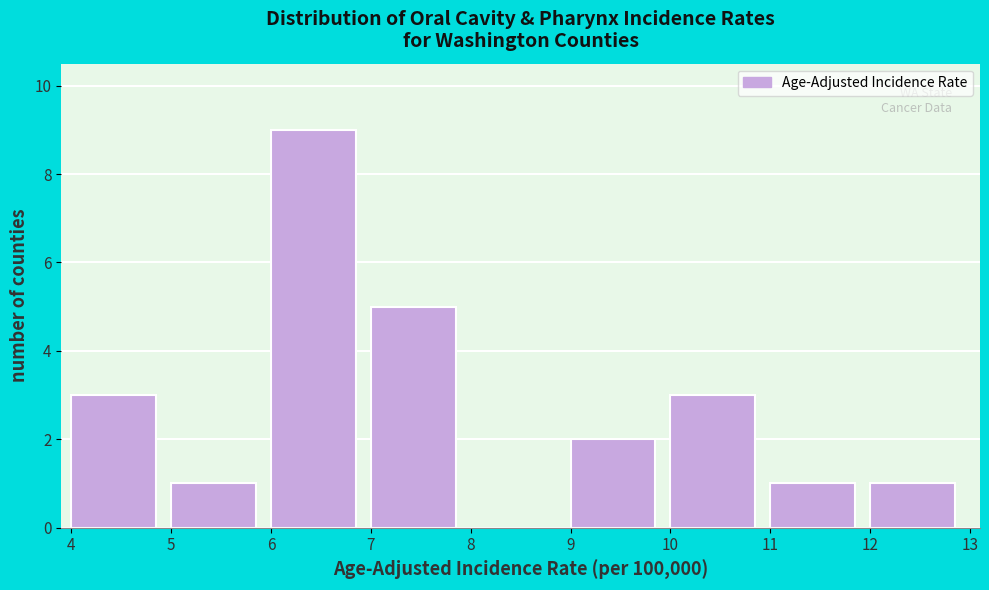

Reading left to right, transcribe this chart: for each bar, give the range it covers on the x-axis and its height. The values are not printed on the chart, so give them approximately, as read against the axis.

4 to 5: 3
5 to 6: 1
6 to 7: 9
7 to 8: 5
8 to 9: 0
9 to 10: 2
10 to 11: 3
11 to 12: 1
12 to 13: 1